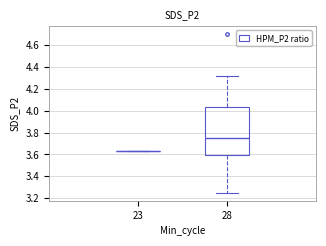

Comparing the boxes themselves (not the whiskers), which one is the tallest?

28